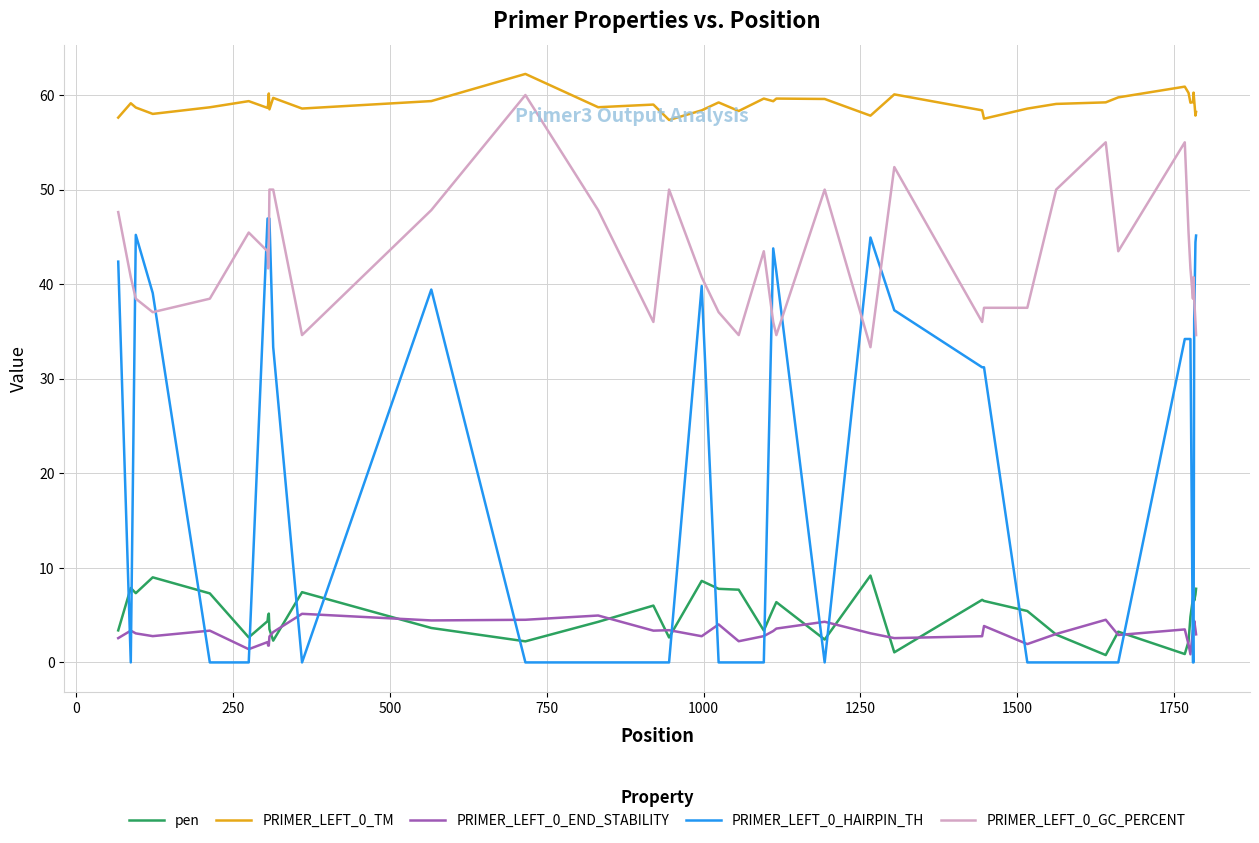

True or false: PRIMER_LEFT_0_END_STABILITY and pen cross at least once.

True